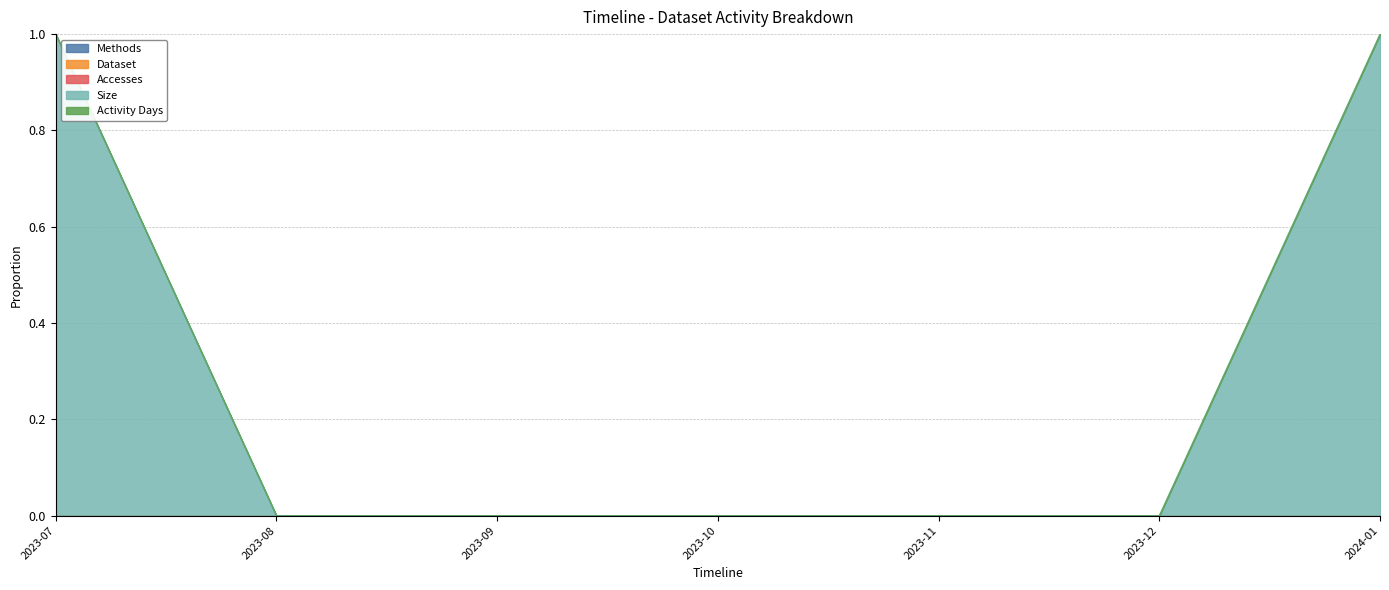

What is the greatest value displayed?

1.0